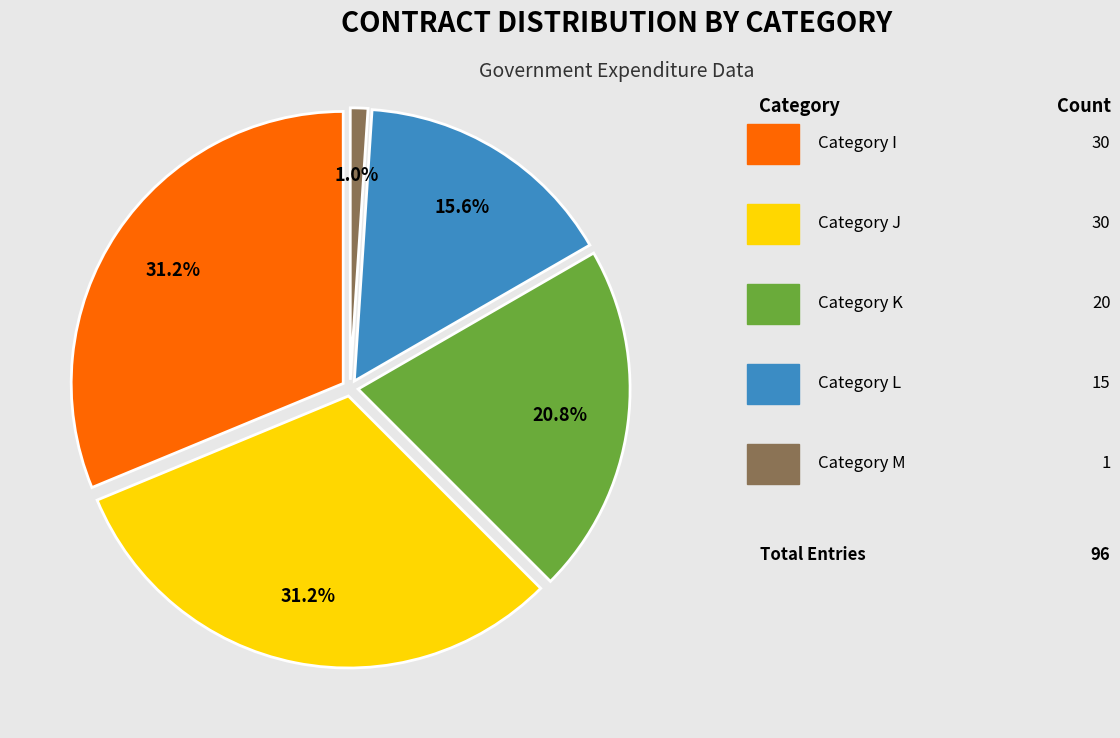

Which category has the smallest portion of the pie?

M